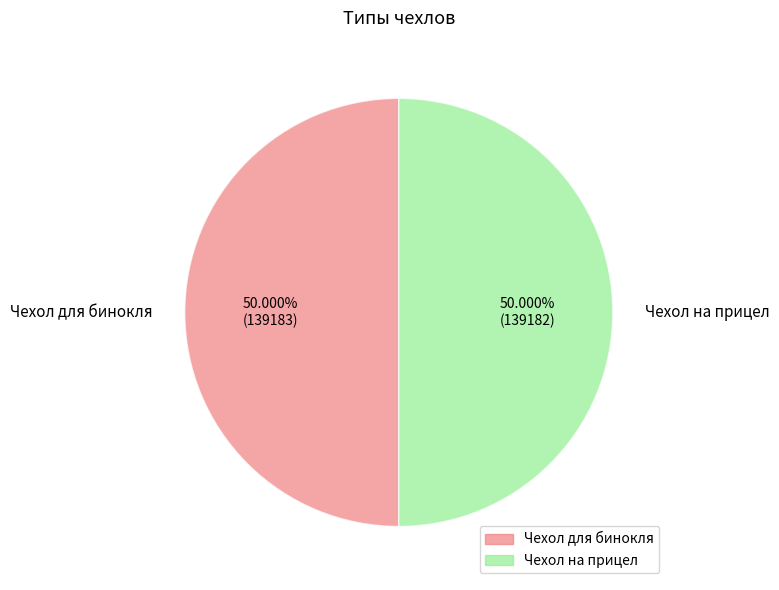

Approximately how many times larger is the value at Чехол для бинокля compared to Чехол на прицел?

1.0